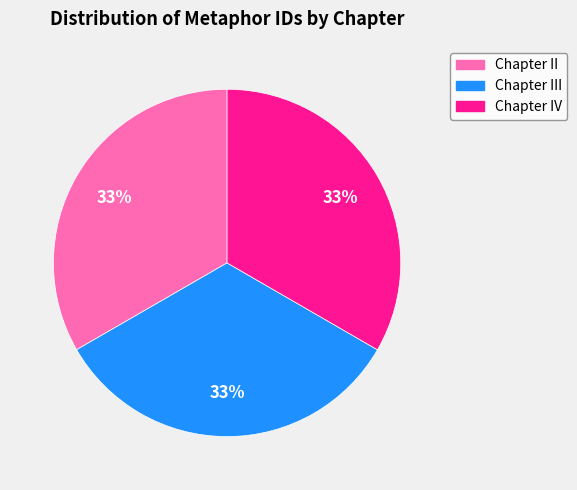

What percentage is the Chapter II slice, to the nearest percent?

33%